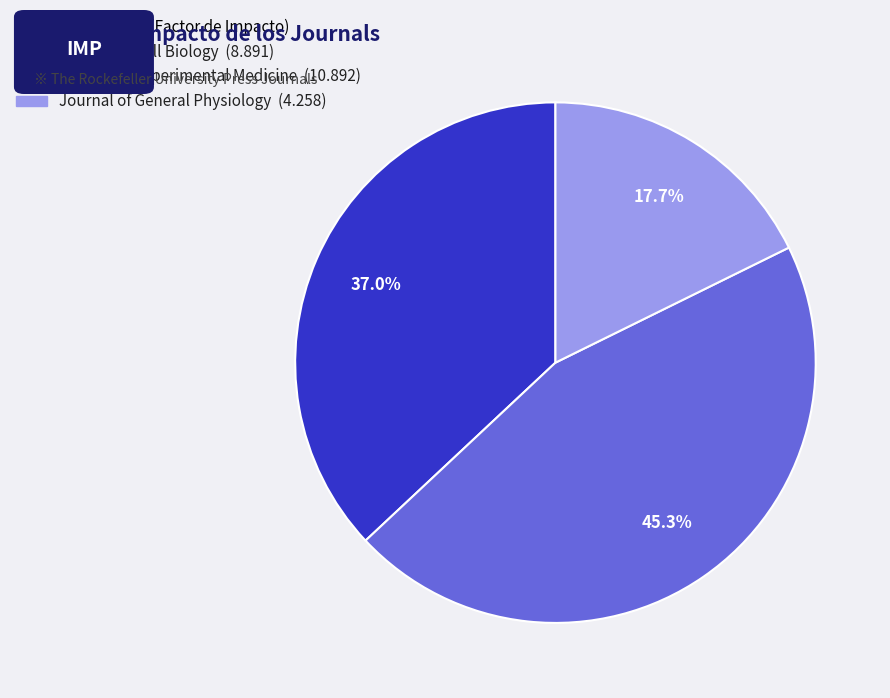

What is the largest slice in the pie chart?

Journal of Experimental Medicine